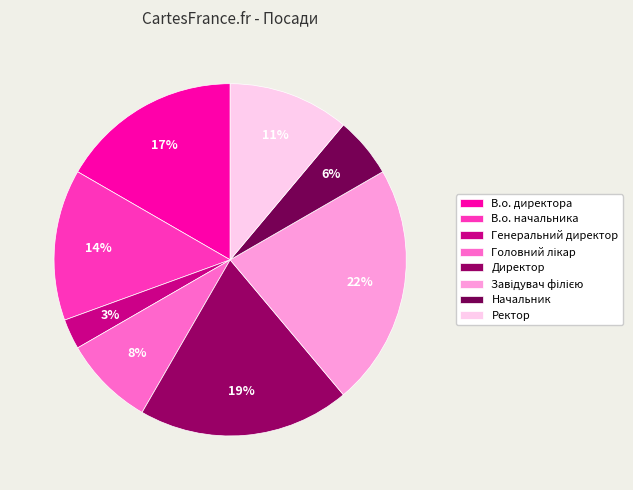

How many segments does this pie chart have?

8